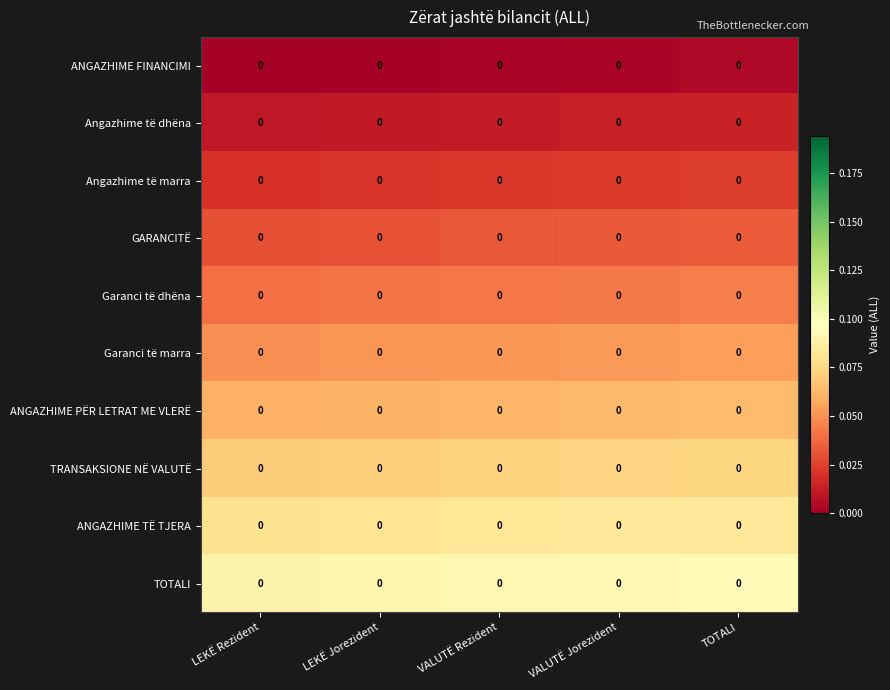

List the series in order of their peak value, highest first.

TOTALI, ANGAZHIME TË TJERA, TRANSAKSIONE NË VALUTË, ANGAZHIME PËR LETRAT ME VLERË, Garanci të marra, Garanci të dhëna, GARANCITË, Angazhime të marra, Angazhime të dhëna, ANGAZHIME FINANCIMI